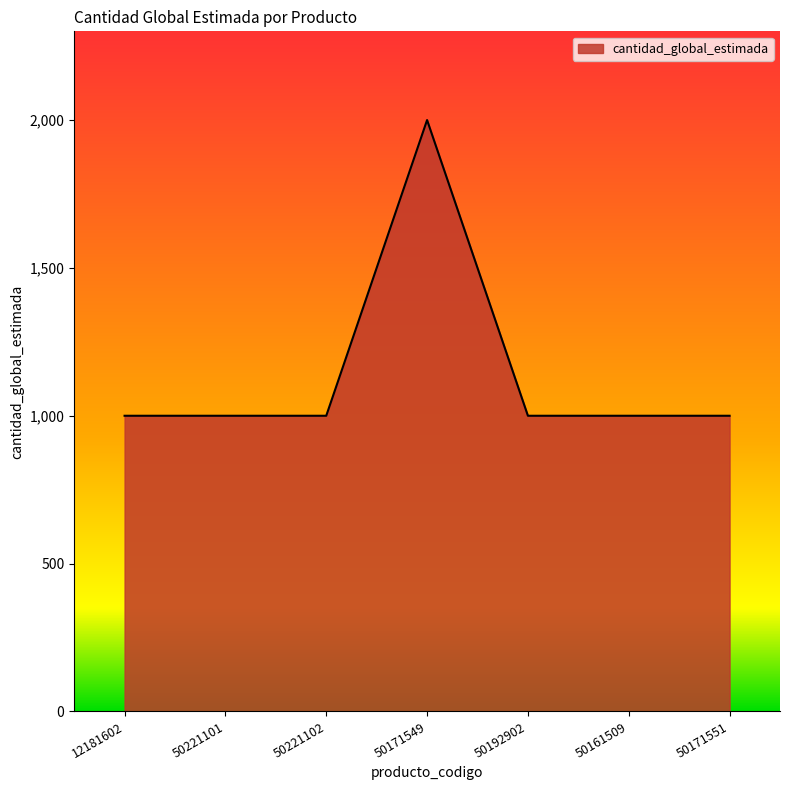

Reading left to right, list all the values displayed in this chart.

1000	1000	1000	2000	1000	1000	1000